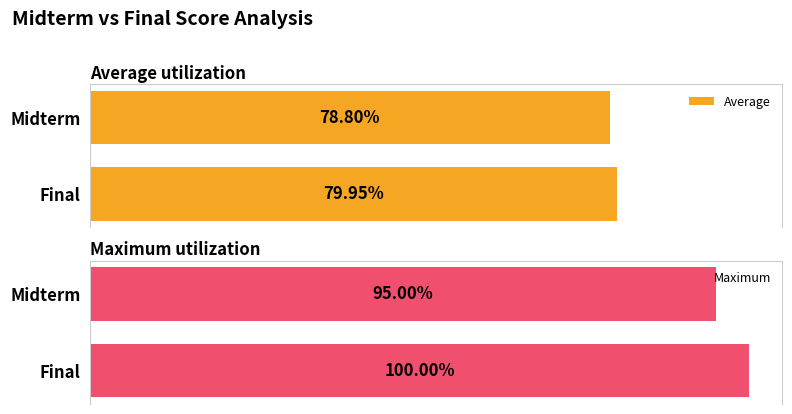

Where is Average nearest to the value 79?

Midterm